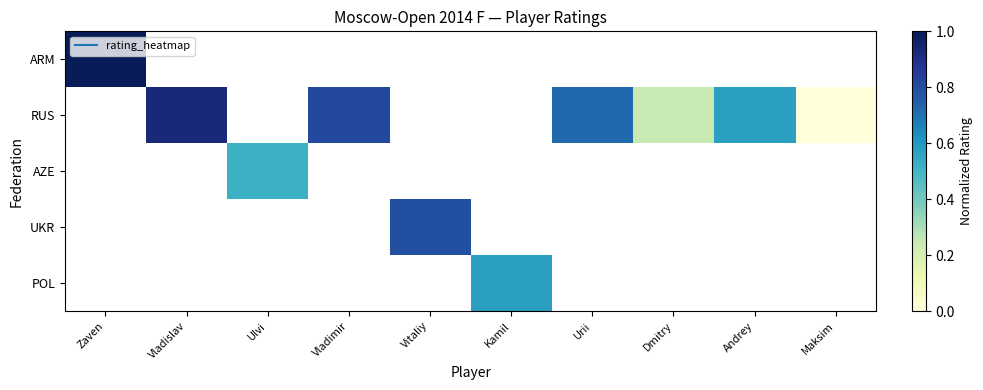

At which label is ARM closest to 1?

Zaven